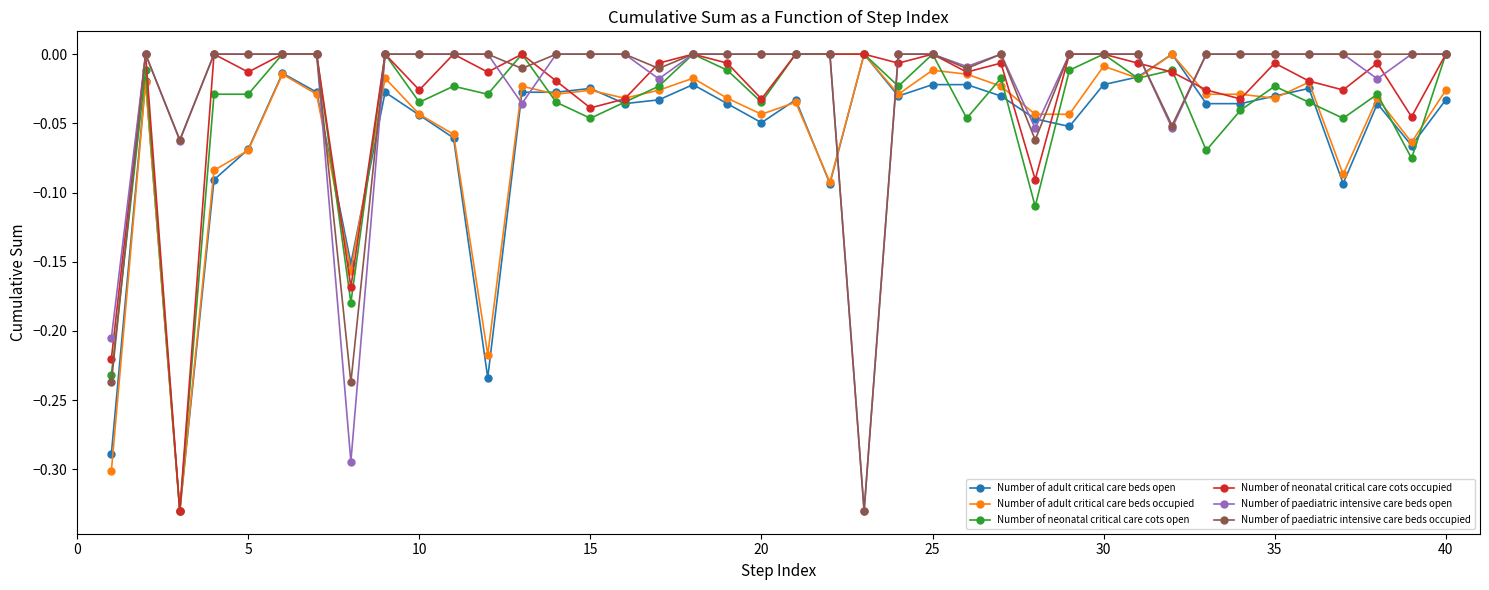

How many categories are shown in the chart?

40